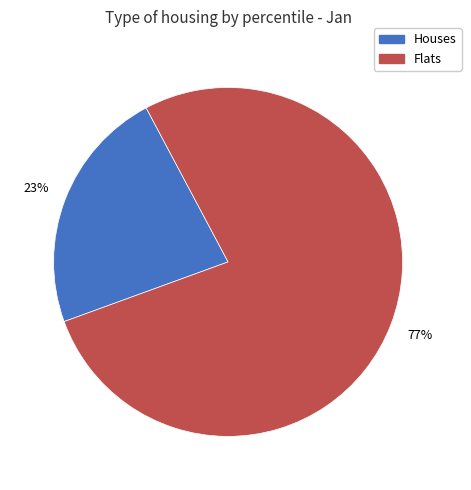

Does Houses account for over 50% of the chart?

No